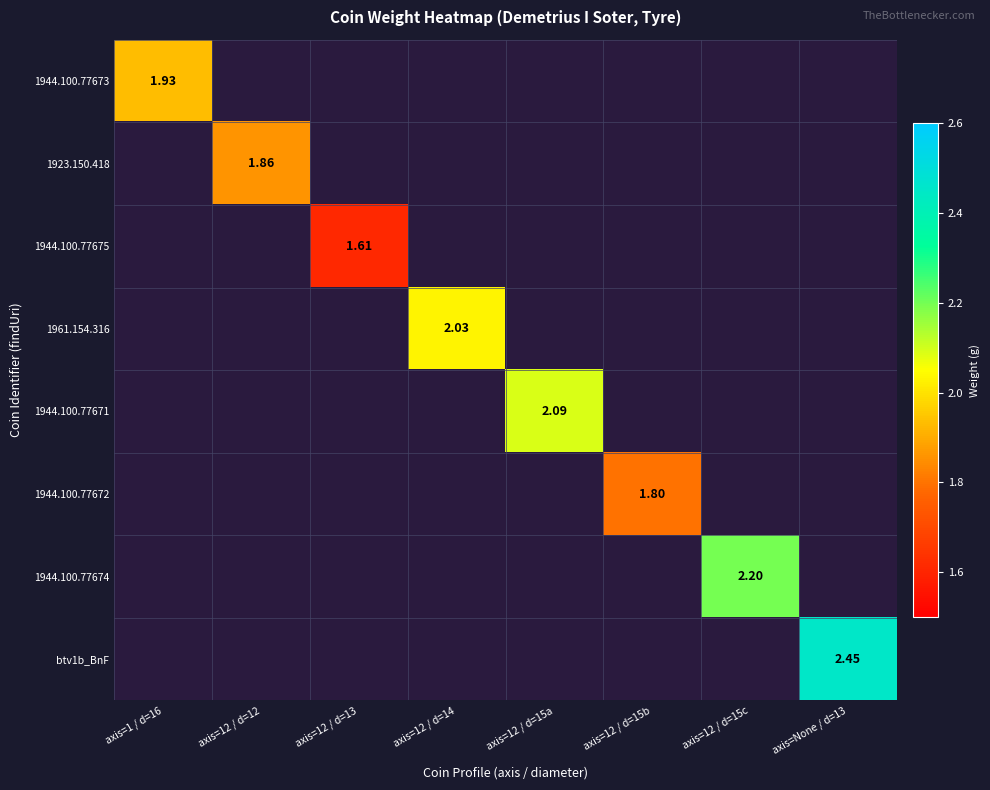

At how many categories does at least one series exceed 2?

4